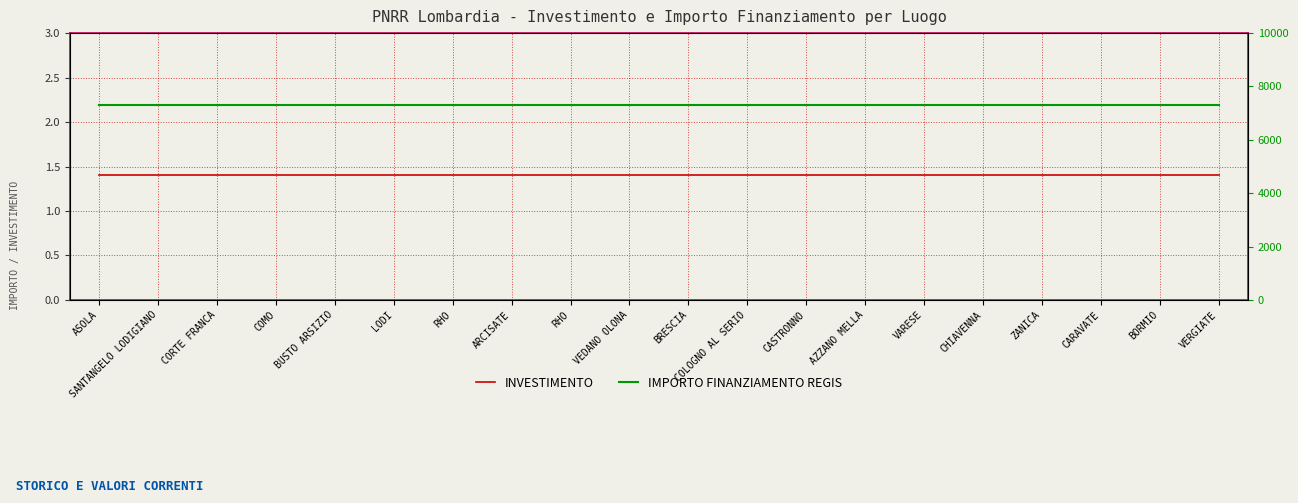

True or false: INVESTIMENTO has more than 1 interior local peaks.

False